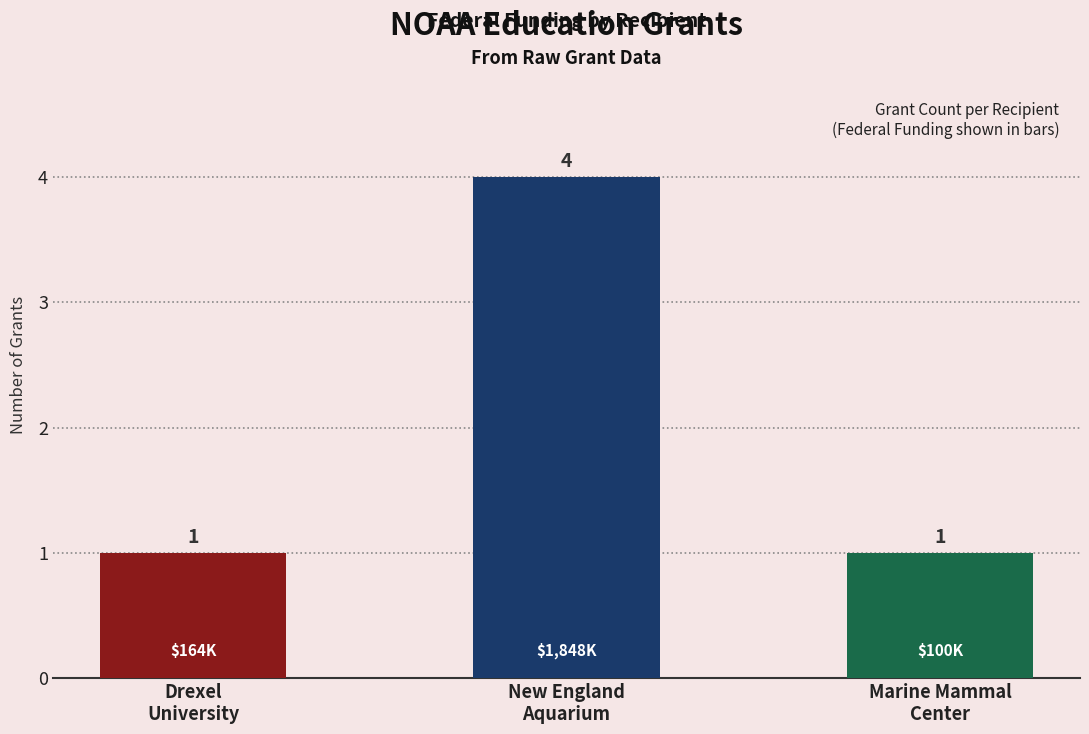

What is the smallest value displayed?

1